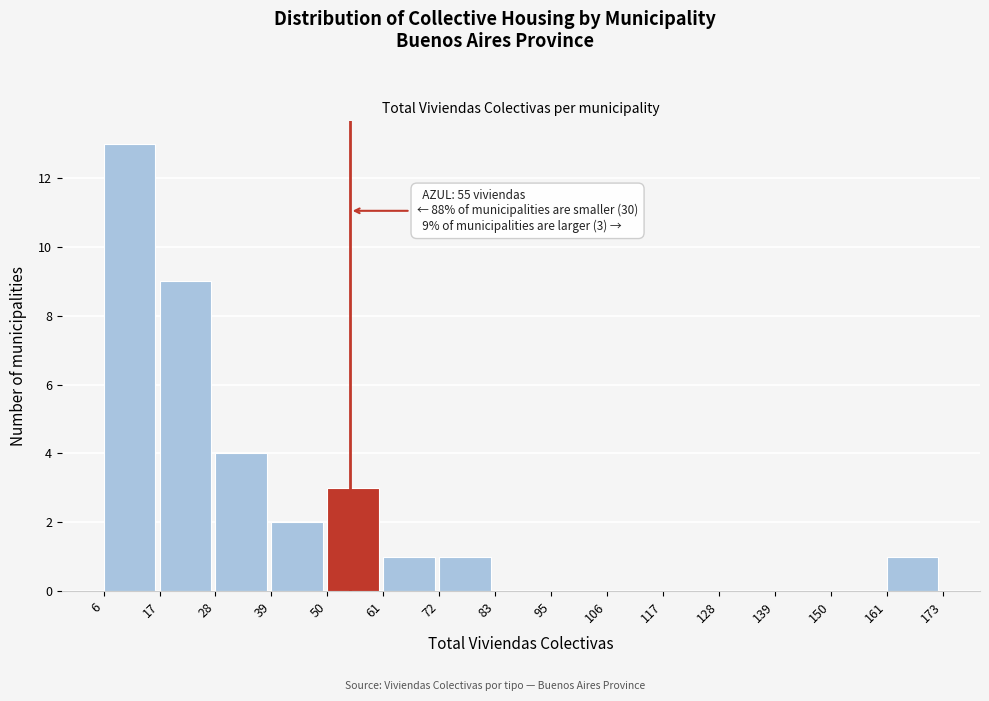

Over which range of the x-axis is the bar tallest?

6 to 17